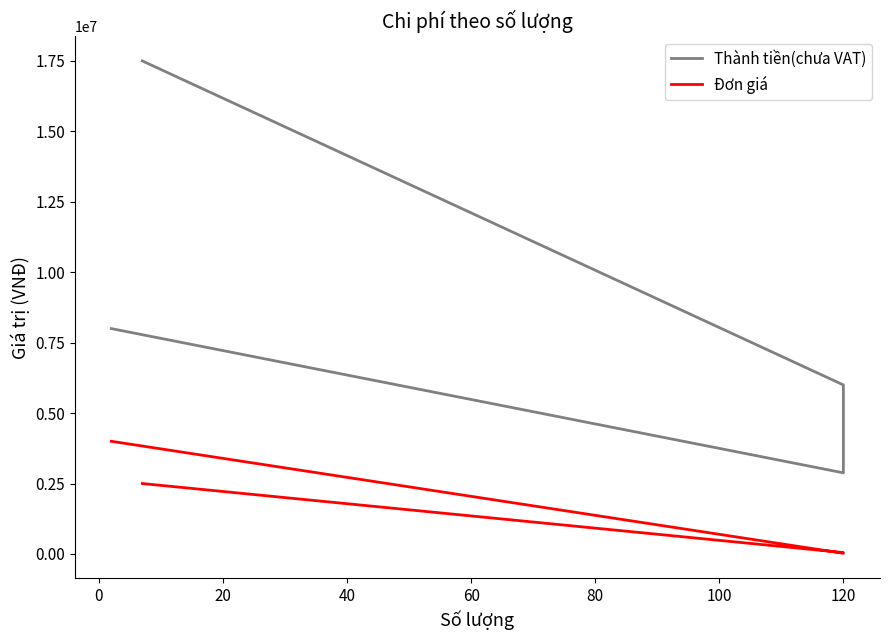

How many series are shown in this chart?

2